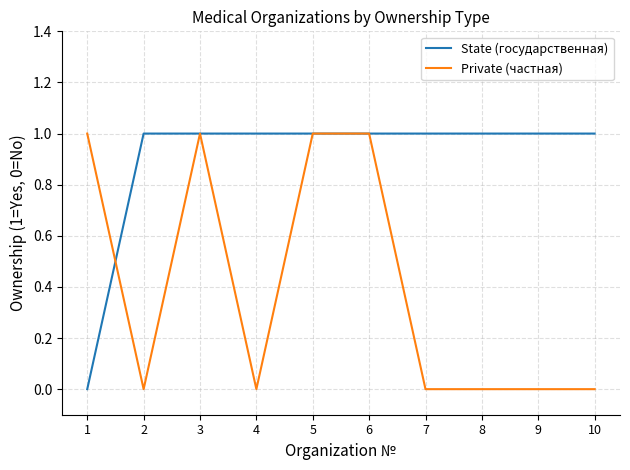

What are all the series names shown in the legend?

State (государственная), Private (частная)